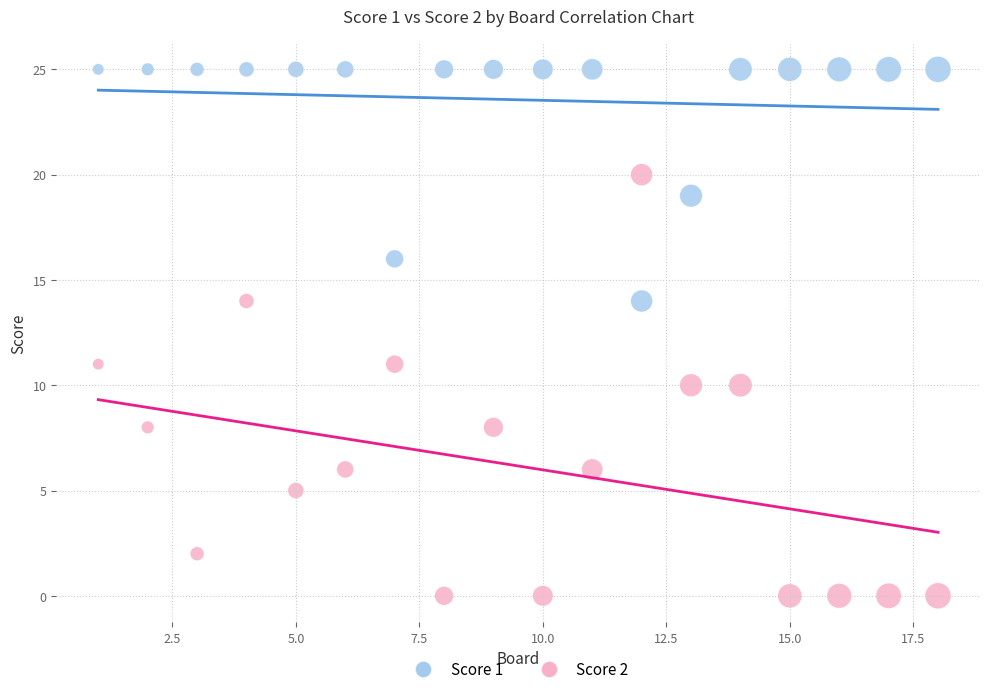

Across all data points, what is the range of Y values (max minus min)?

25